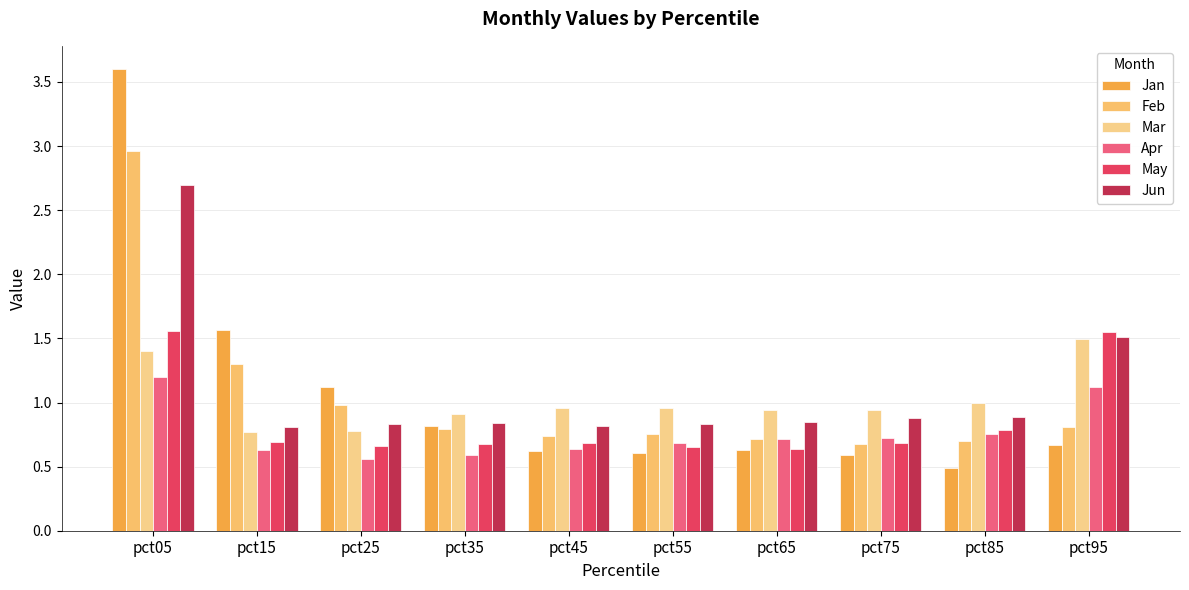

Where is Feb nearest to the value 1?

pct25